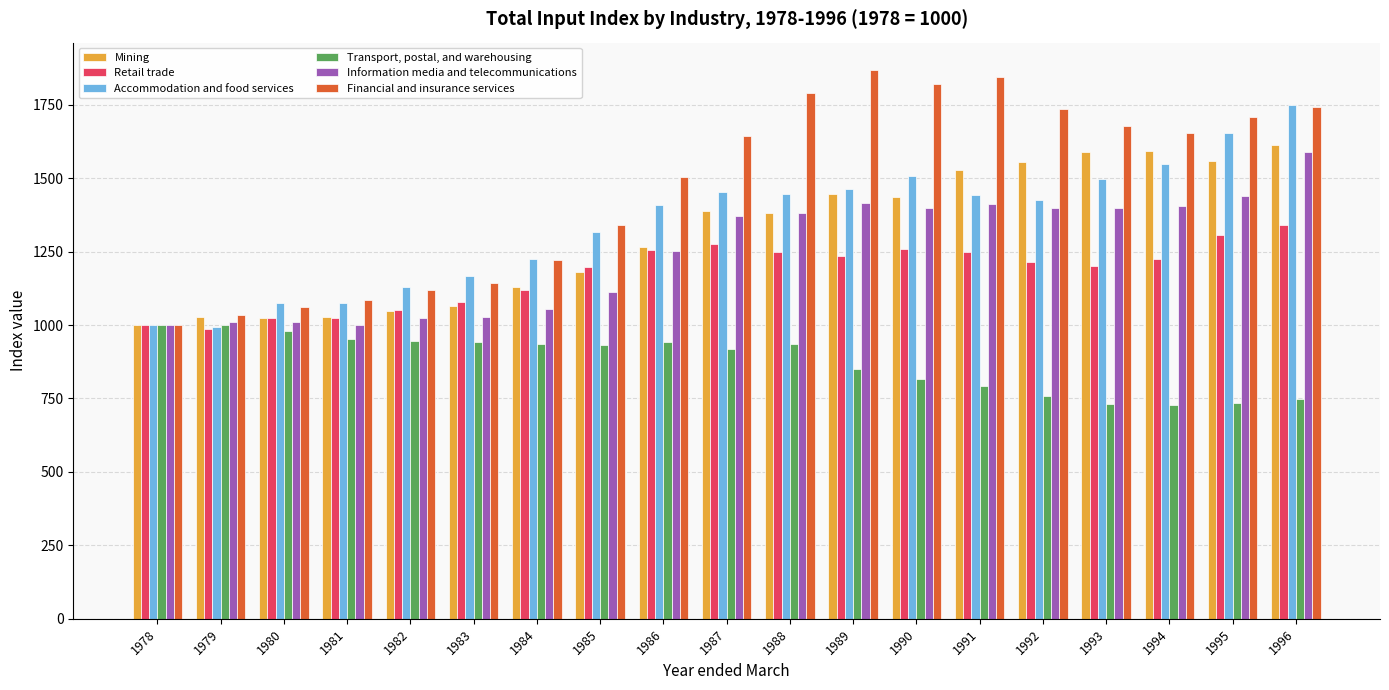

At which category is the sum across all series the highest?

1996